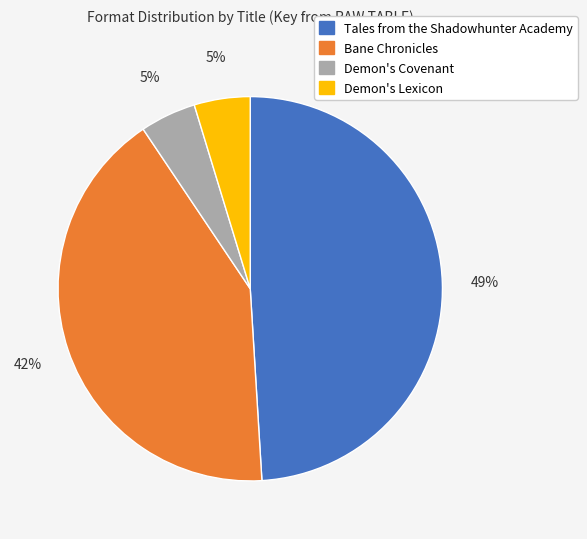

How many segments does this pie chart have?

4